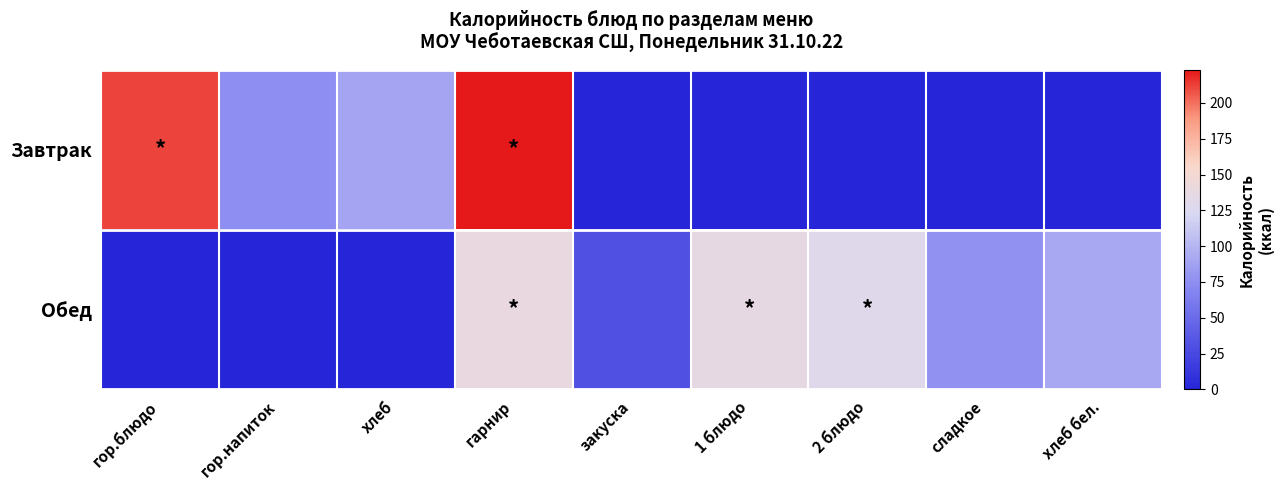

Reading left to right, transcribe all the data shown in this chart.

Завтрак: гор.блюдо=211	гор.напиток=75	хлеб=89	гарнир=223	закуска=0	1 блюдо=0	2 блюдо=0	сладкое=0	хлеб бел.=0
Обед: гор.блюдо=0	гор.напиток=0	хлеб=0	гарнир=139	закуска=31	1 блюдо=136	2 блюдо=129	сладкое=77	хлеб бел.=91